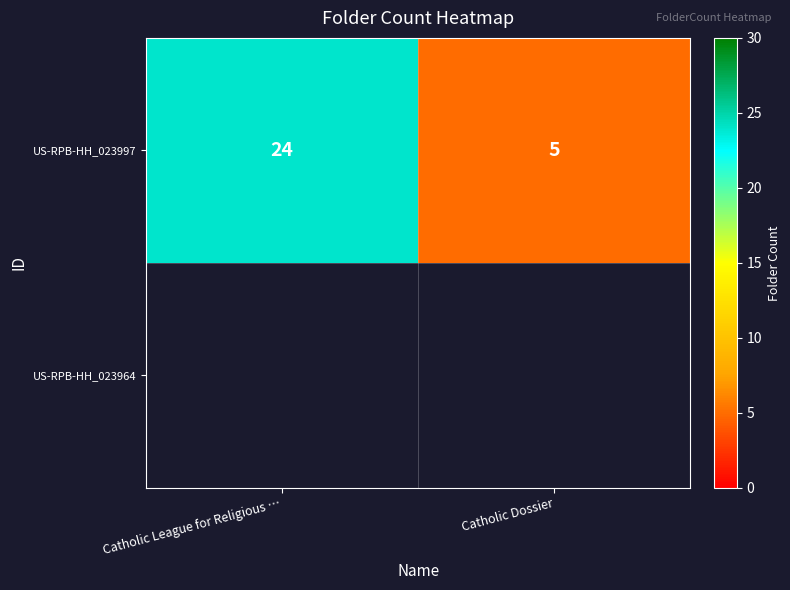

The value at Catholic League for Religious … is 33. True or false?

False